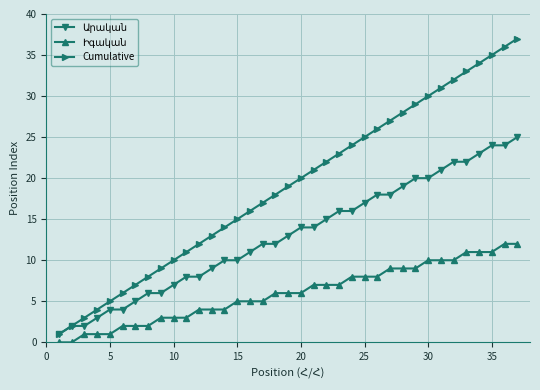

True or false: Cumulative has more than 2 interior local peaks.

False